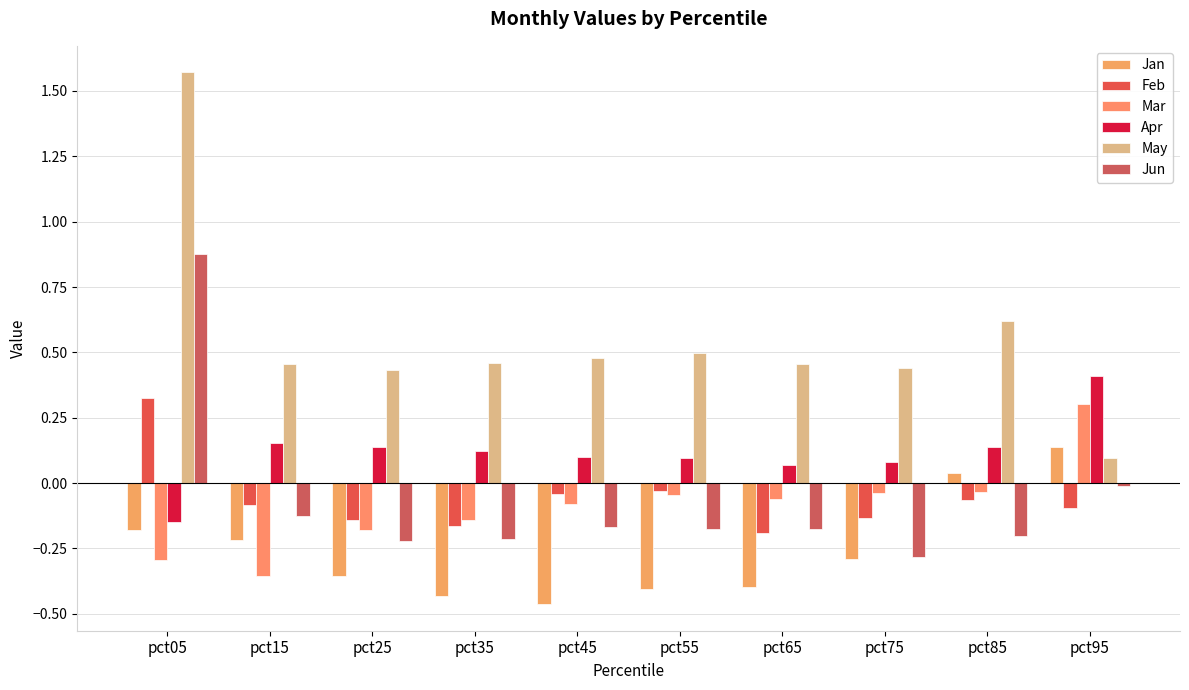

How many negative values does the Feb series have?

9